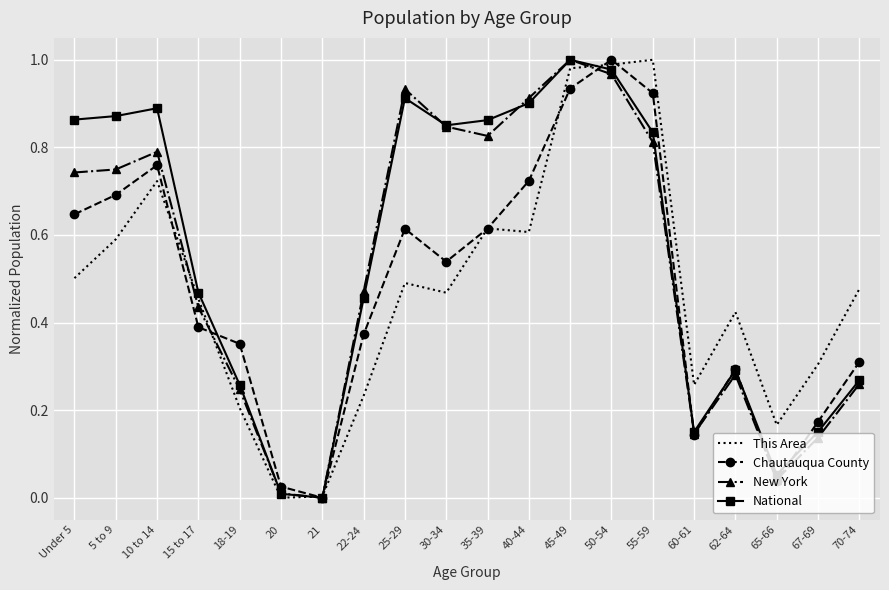

Between 50-54 and 70-74, which series saw the biggest shift?

National